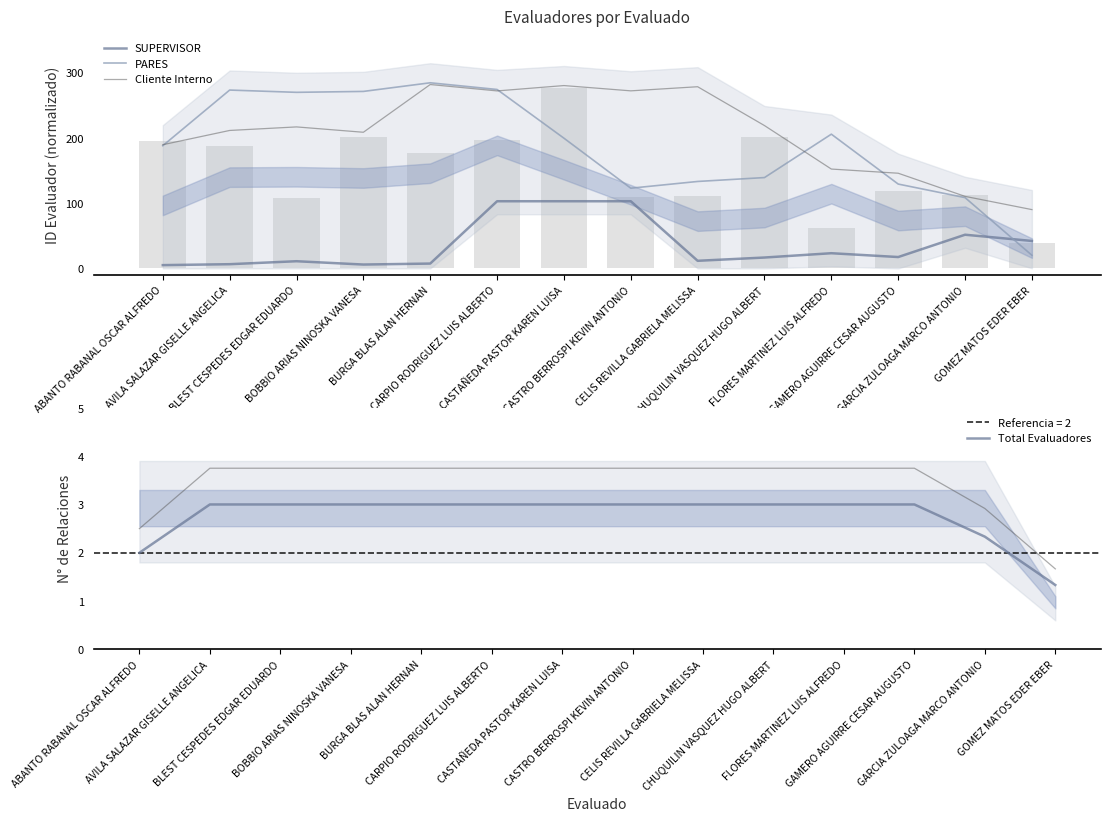

What is the label of the 13th bar from the left?

GARCIA ZULOAGA MARCO ANTONIO